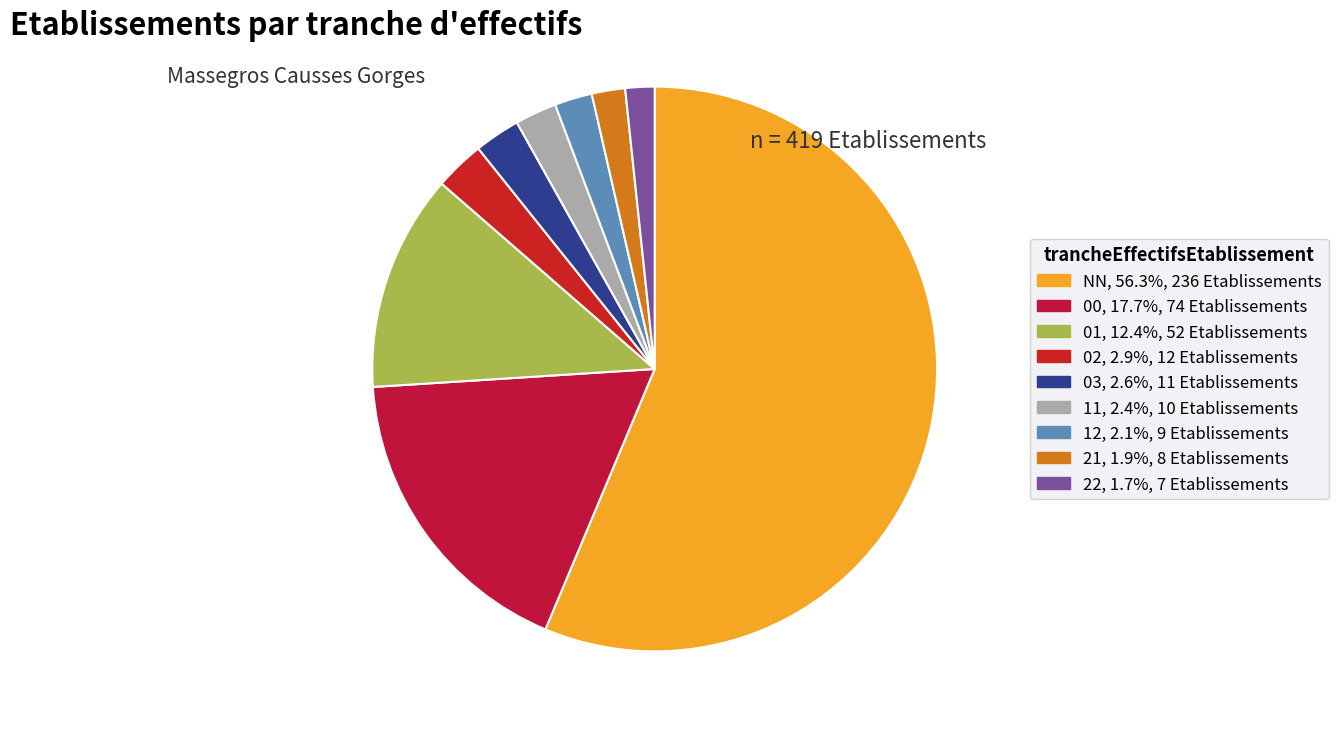

What is the largest slice in the pie chart?

NN